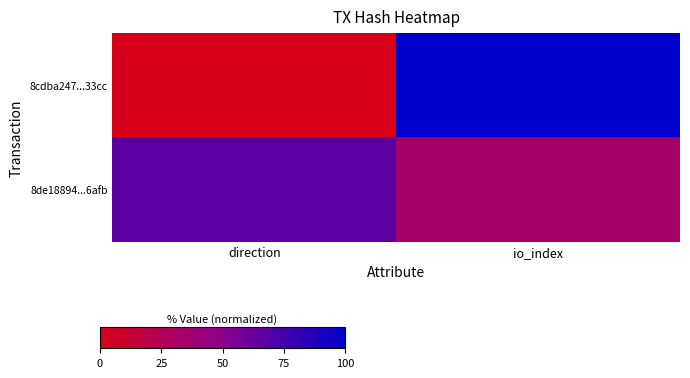

What is the difference between the highest and lowest values at direction?

66.7